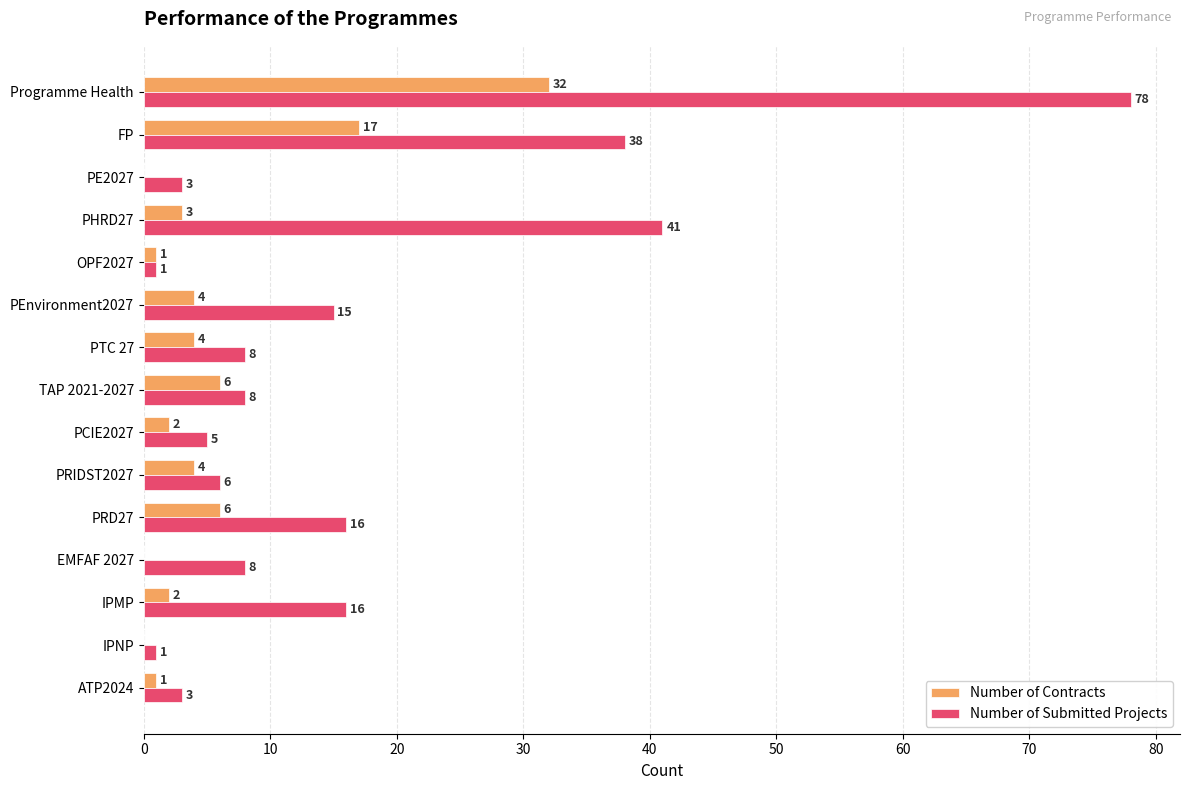

What is the sum of all Number of Submitted Projects values?

247